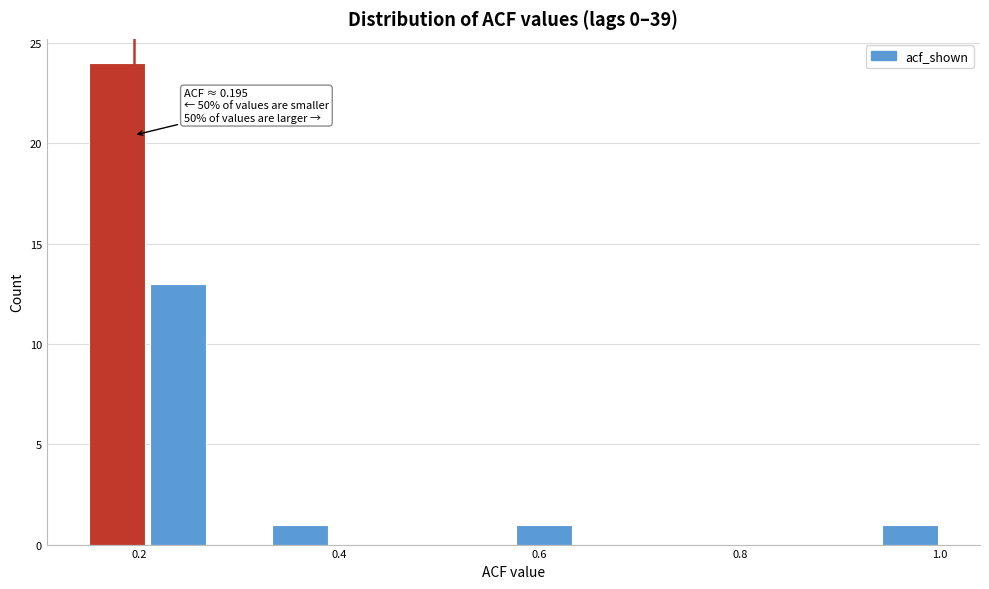

Read against the x-axis, roughly where is the centre of the tallest bar?

0.18